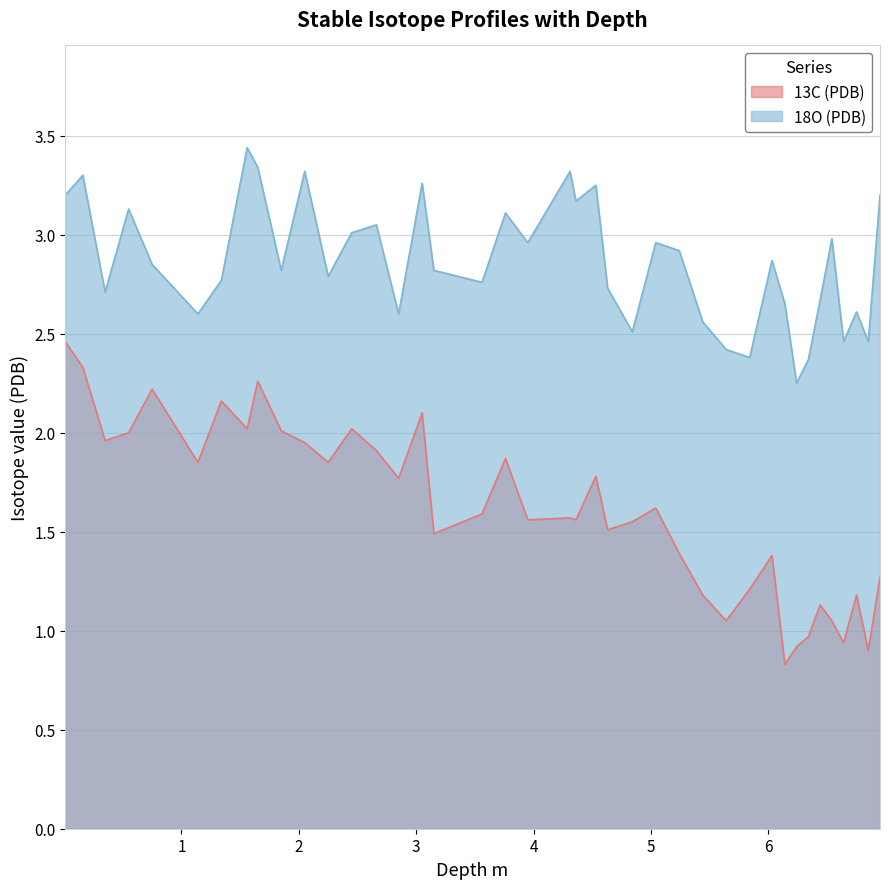

What is the total value across all series at 6.34?

3.3